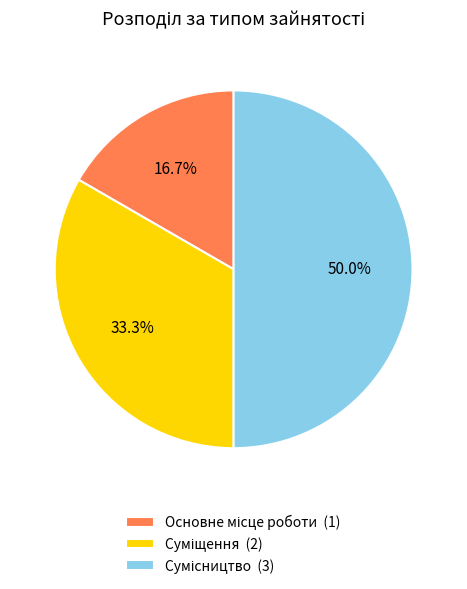

To the nearest percent, what percentage of the pie is Суміщення?

33%